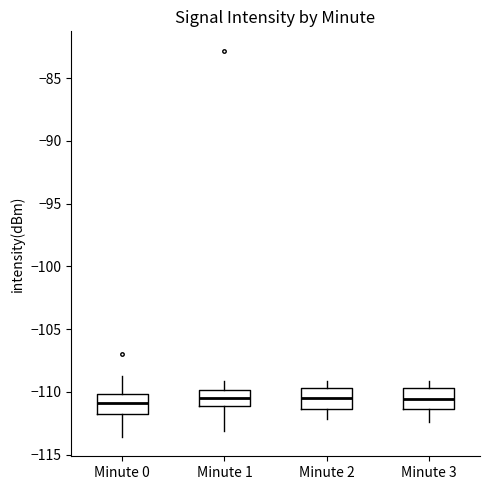

Where is the upper edge of the box for Minute 2 on the y-axis? The values are not printed on the chart, so give them approximately, as read against the axis.

-109.5